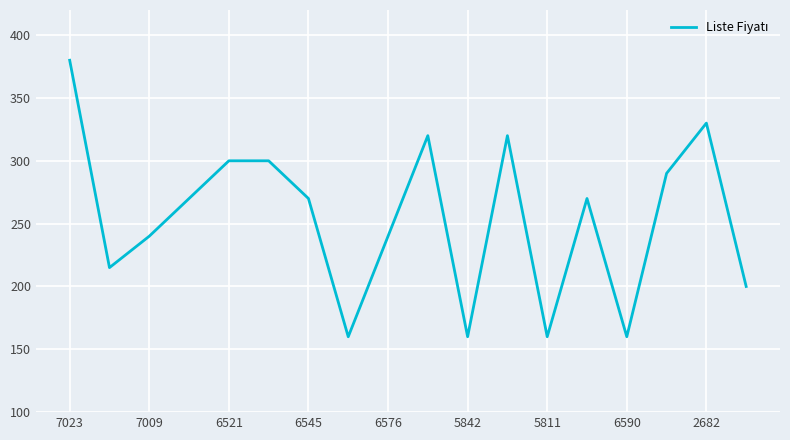

What is the difference between the maximum and minimum values?

220